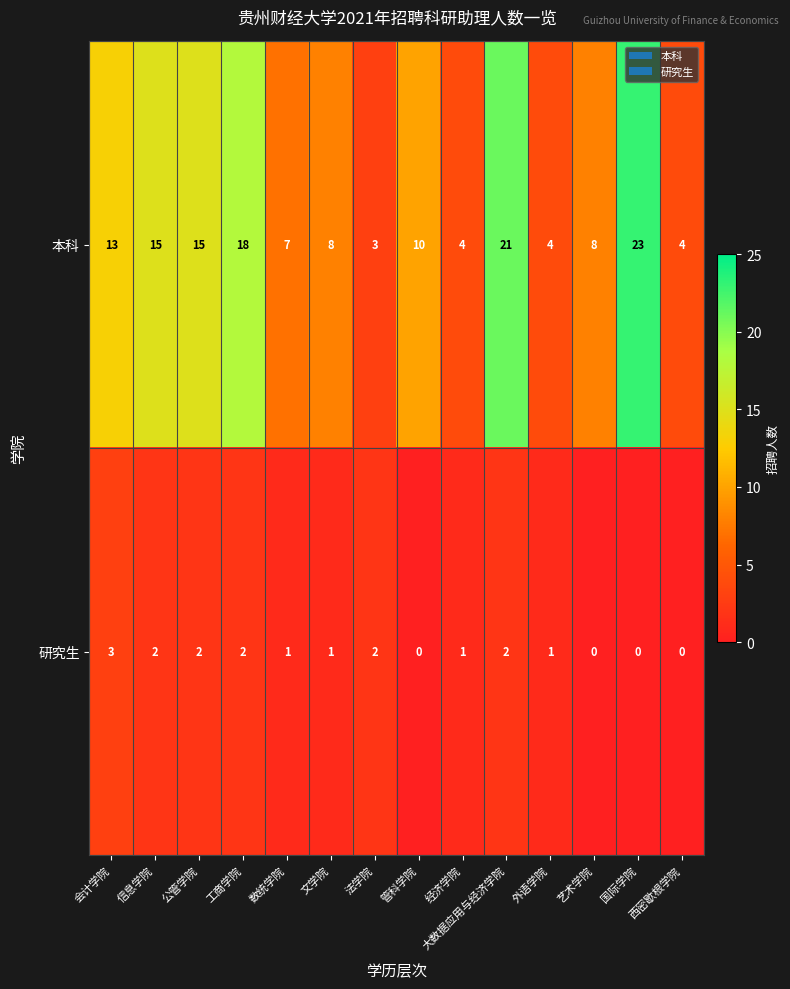

How many distinct data groups are displayed?

2